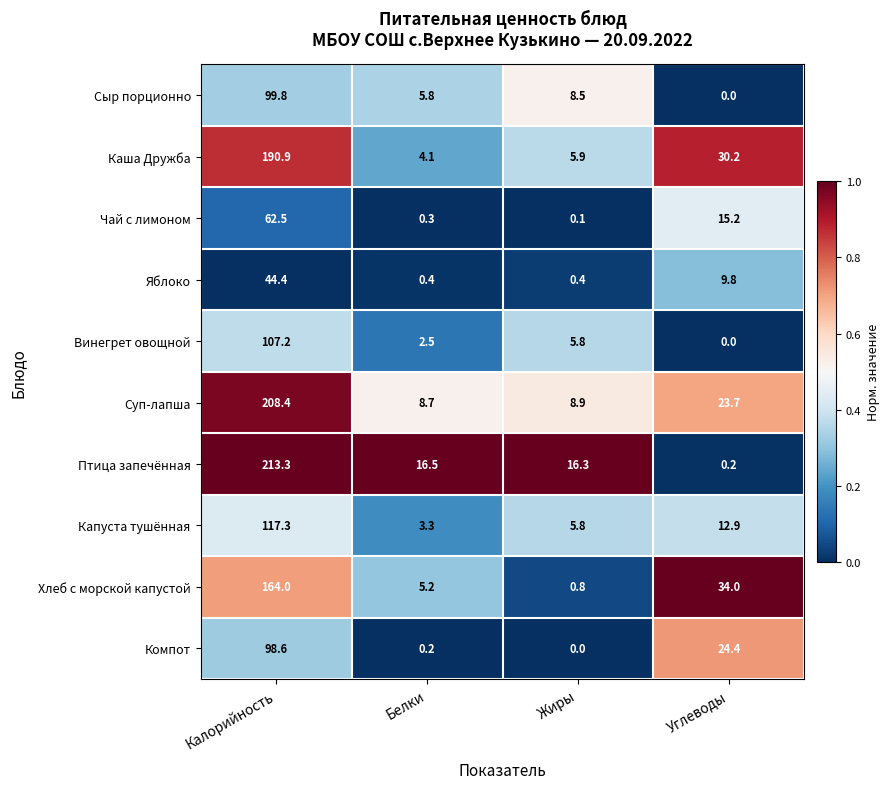

What is the sum of the Каша Дружба values at Жиры and Белки?

10.0